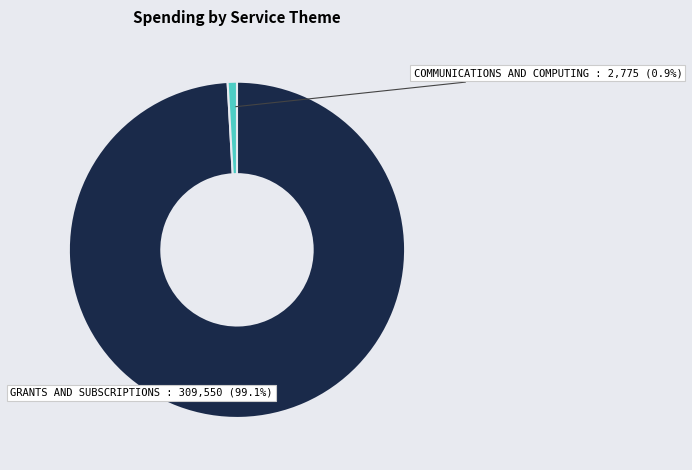

Does any single category account for the majority?

Yes